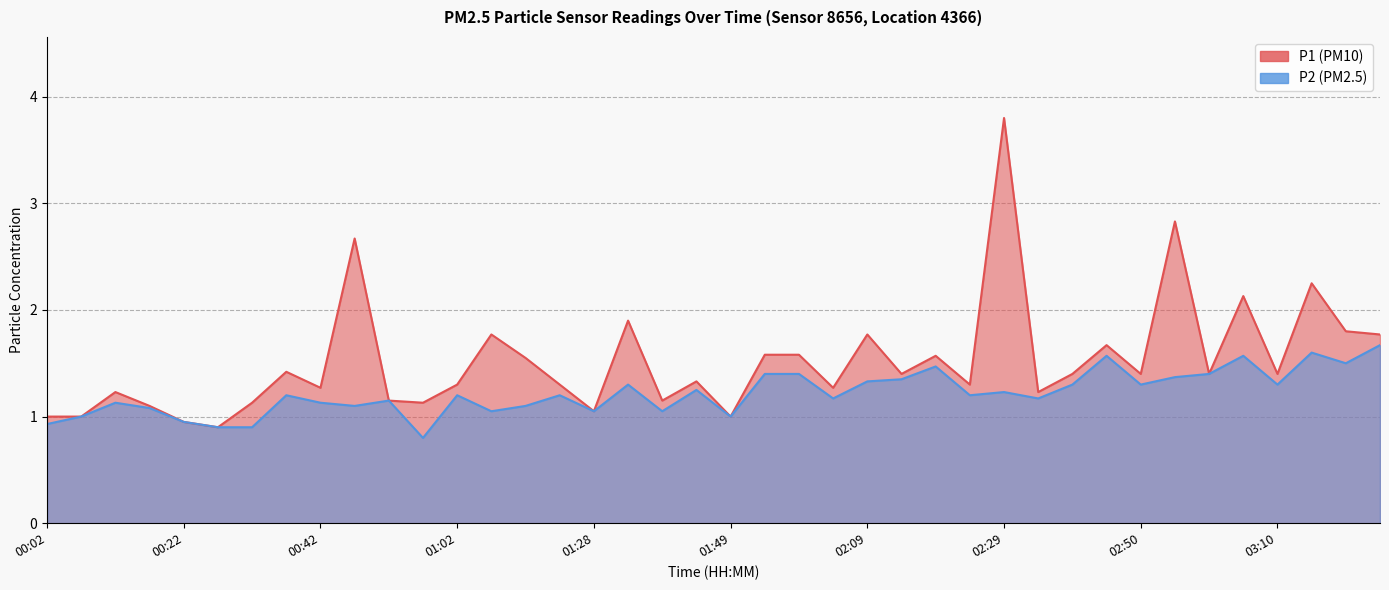

How many categories are shown in the chart?

40